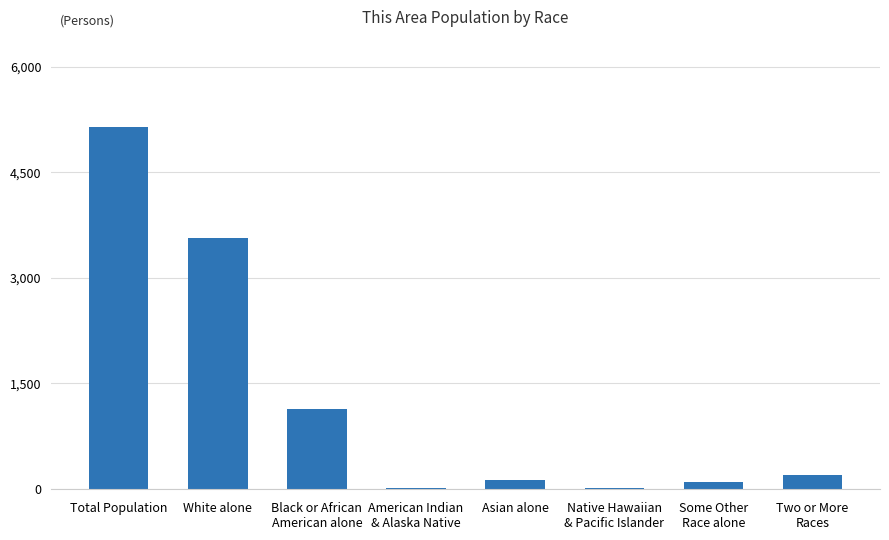

Between White alone and Some Other
Race alone, which is larger?

White alone